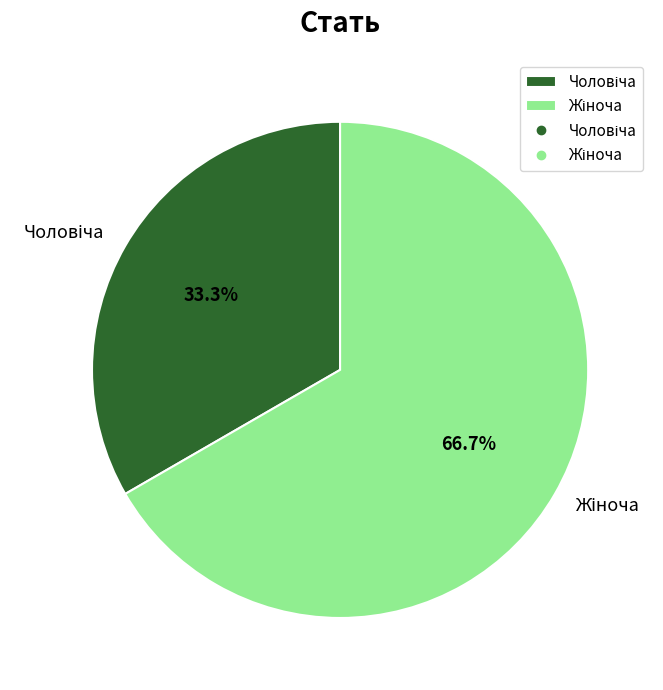

Is there a majority slice in this chart?

Yes